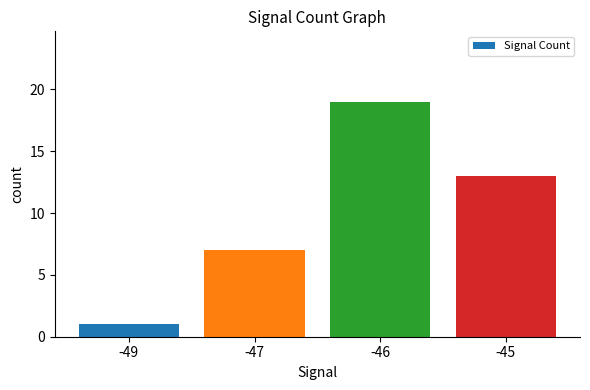

Reading left to right, what are all the values shown in this chart?

1	7	19	13